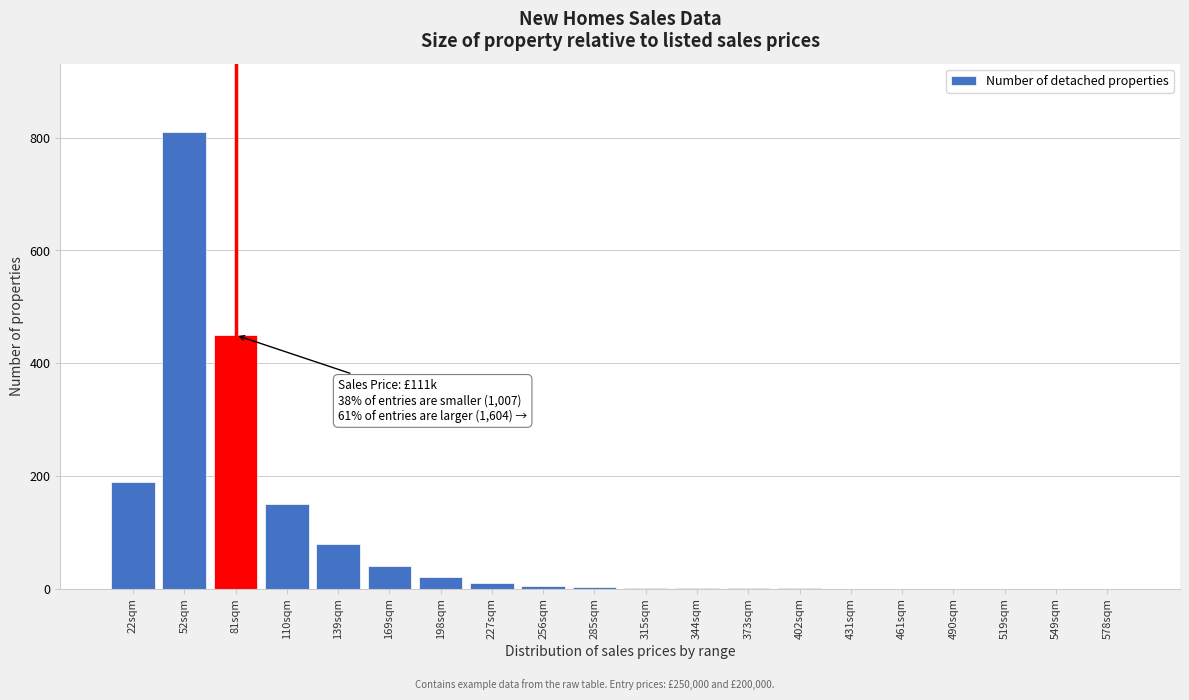

What is the maximum value shown in the chart?

810